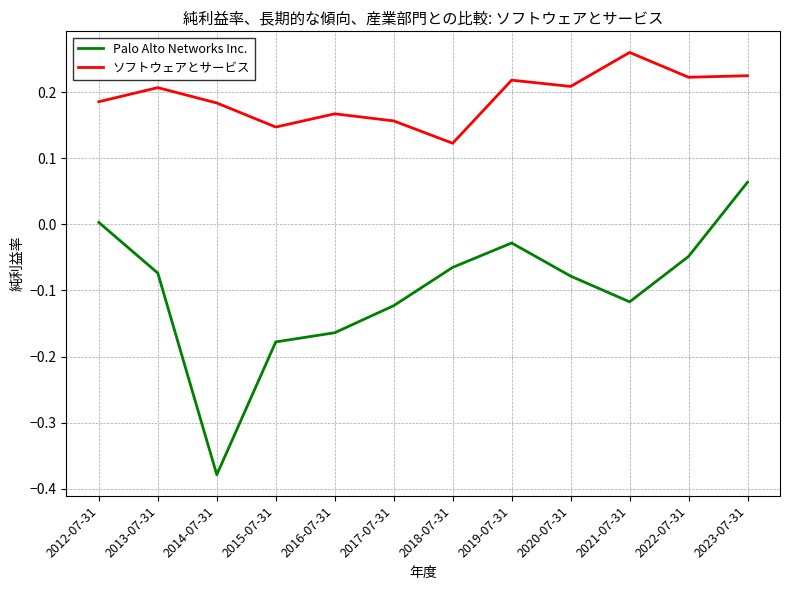

True or false: ソフトウェアとサービス and Palo Alto Networks Inc. intersect in this chart.

False